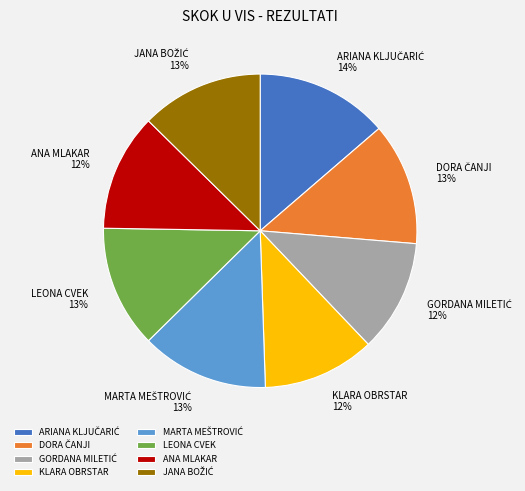

To the nearest percent, what is the difference between the largest and smallest slice percentages?

2%